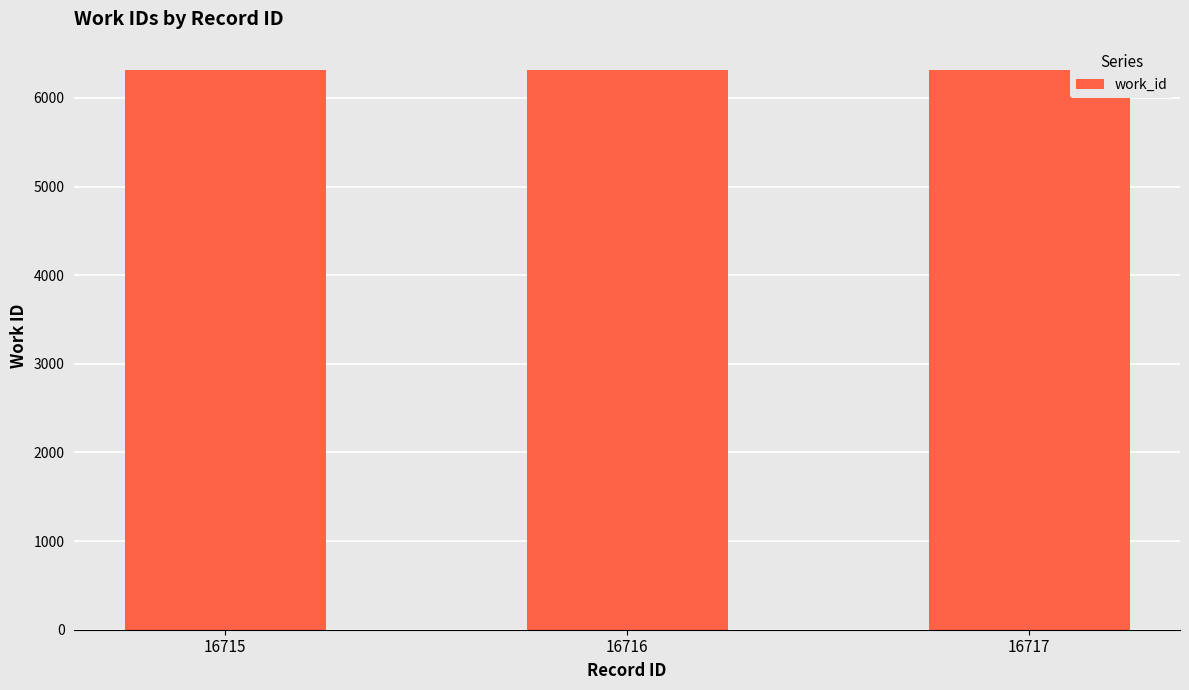

What is the approximate value at 16717?

6319